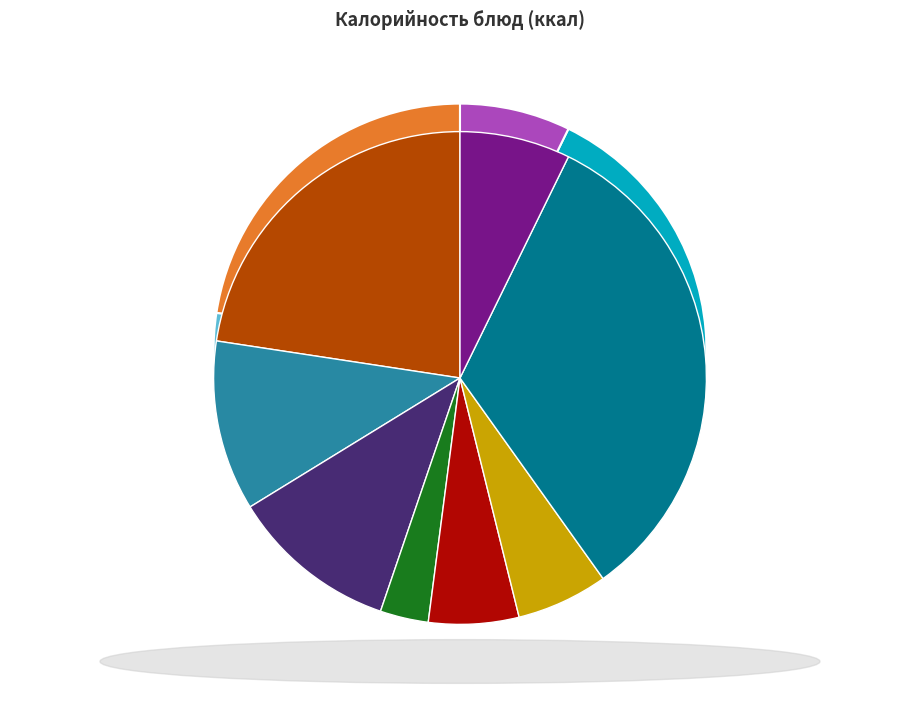

Approximately how many times larger is the value at Йогурт compared to Щи из свежей капусты?

1.2